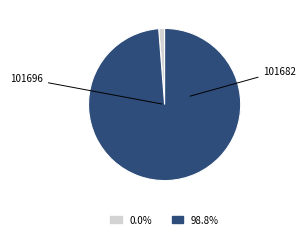

How many slices are in this pie chart?

2